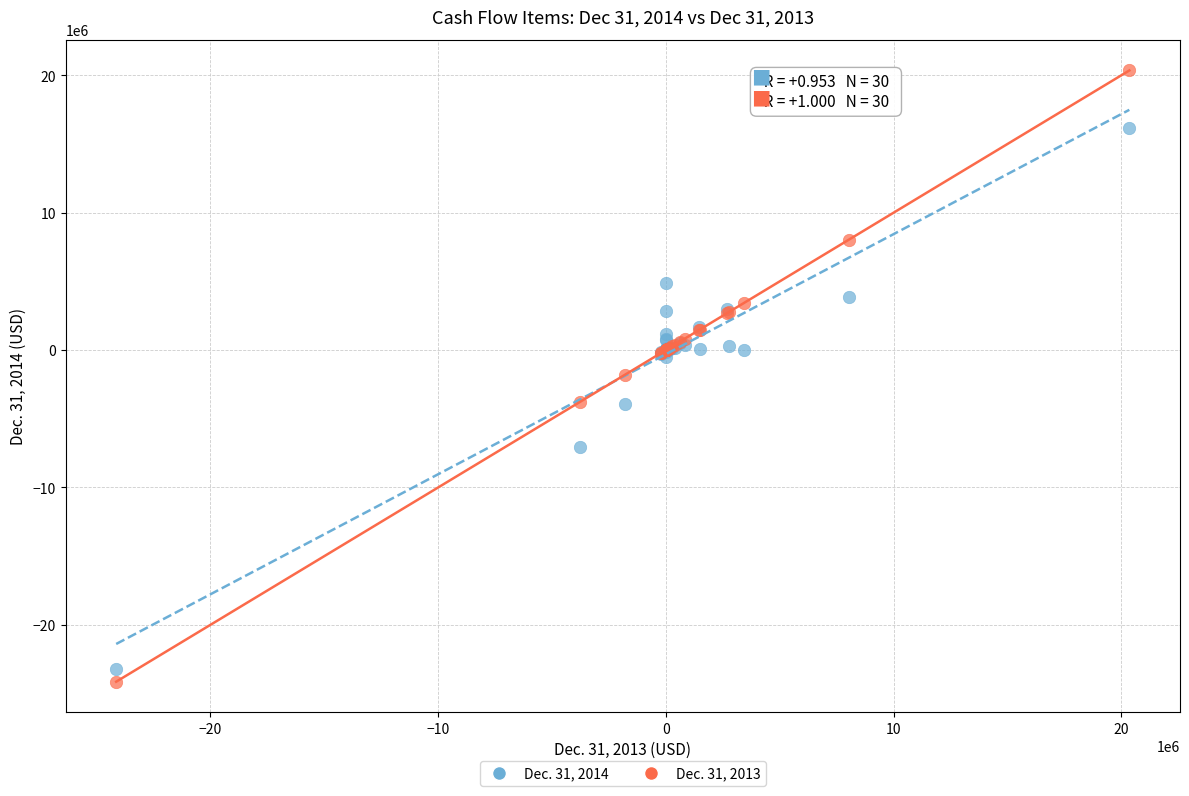

Which series reaches the minimum Y coordinate?

Dec. 31, 2013